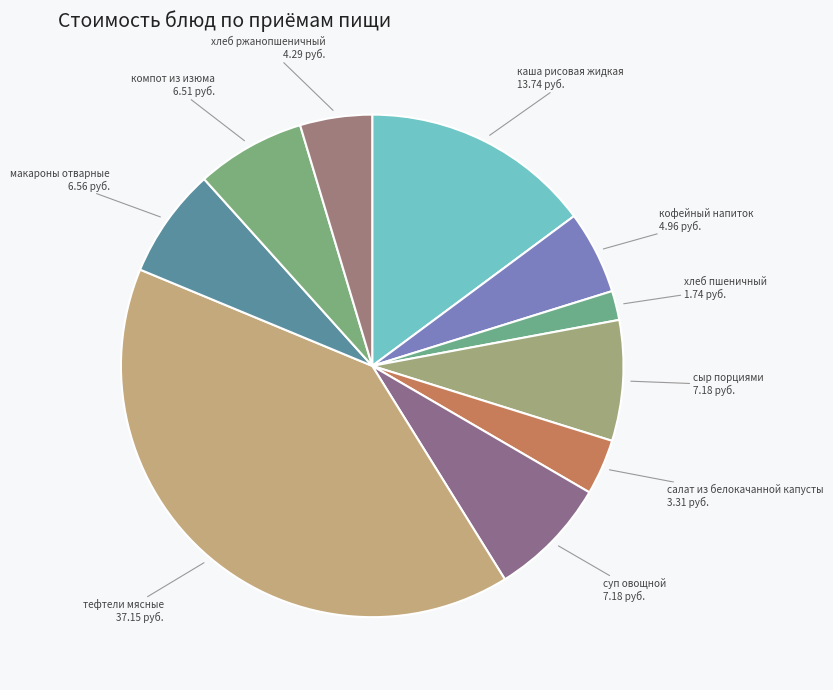

Which has a higher value, хлеб ржанопшеничный 4.29 руб. or тефтели мясные 37.15 руб.?

тефтели мясные 37.15 руб.